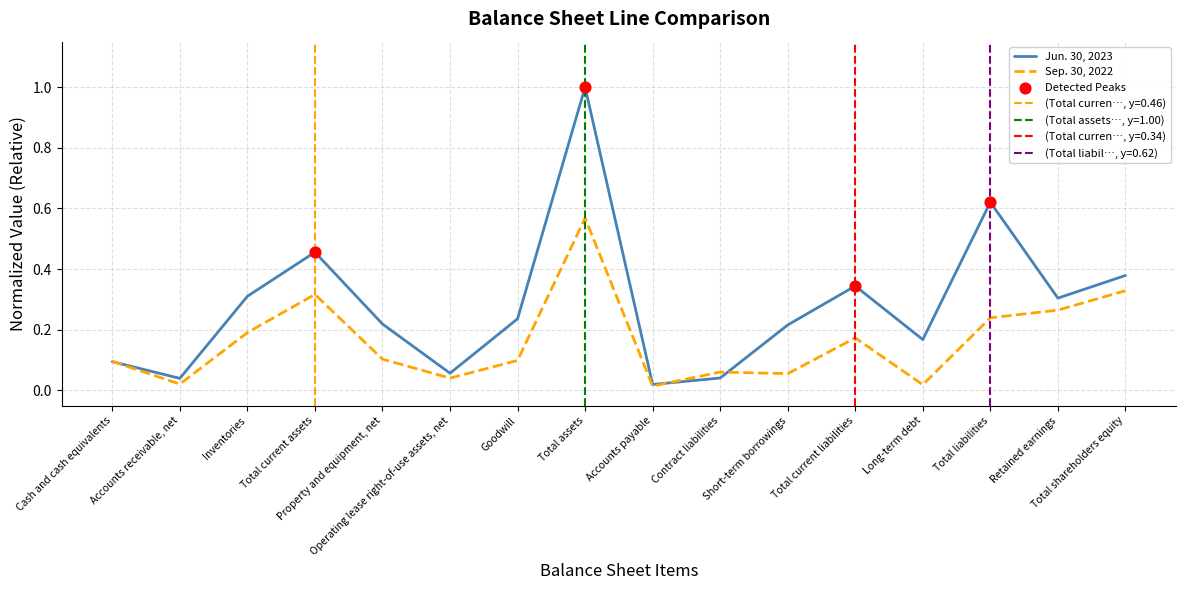

Which series has the largest Y range (max minus min)?

Jun. 30, 2023